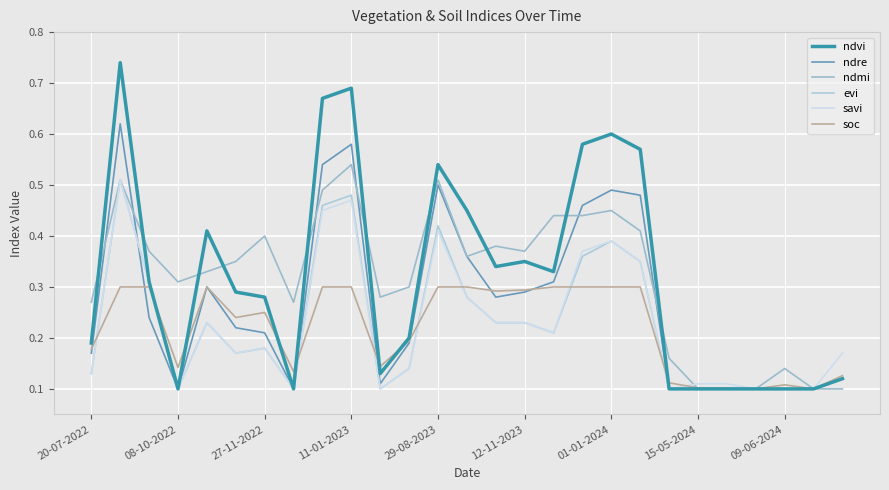

True or false: evi and ndmi cross at least once.

False